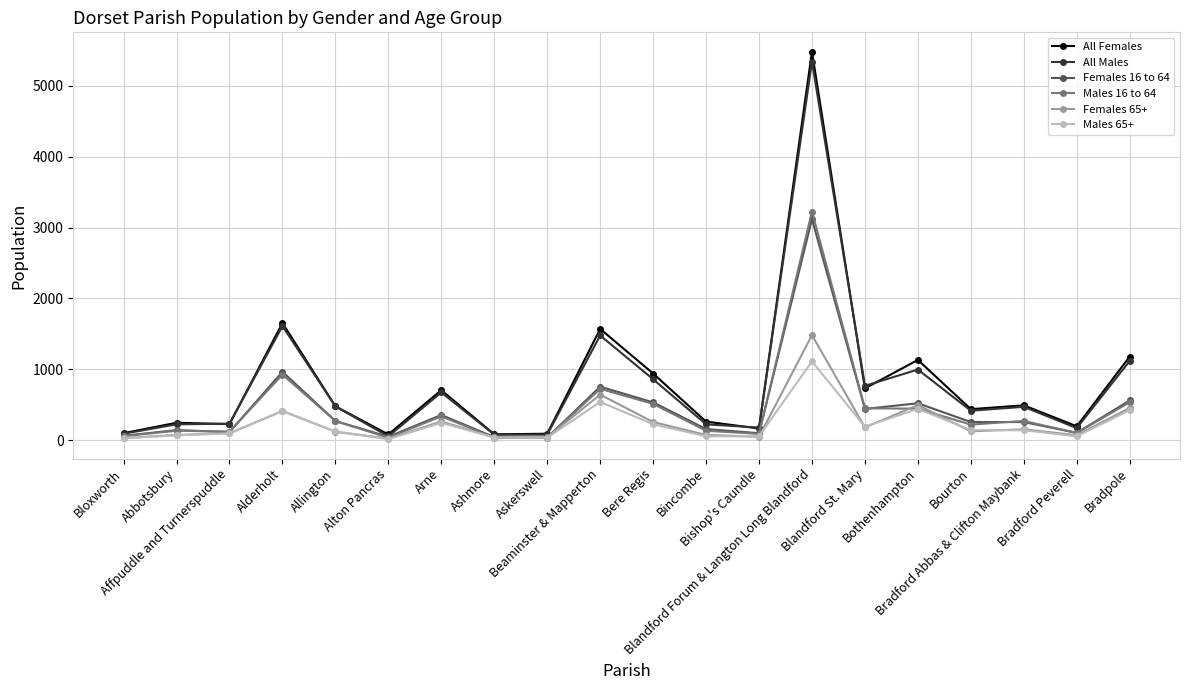

Which series has the widest spread of values?

All Females